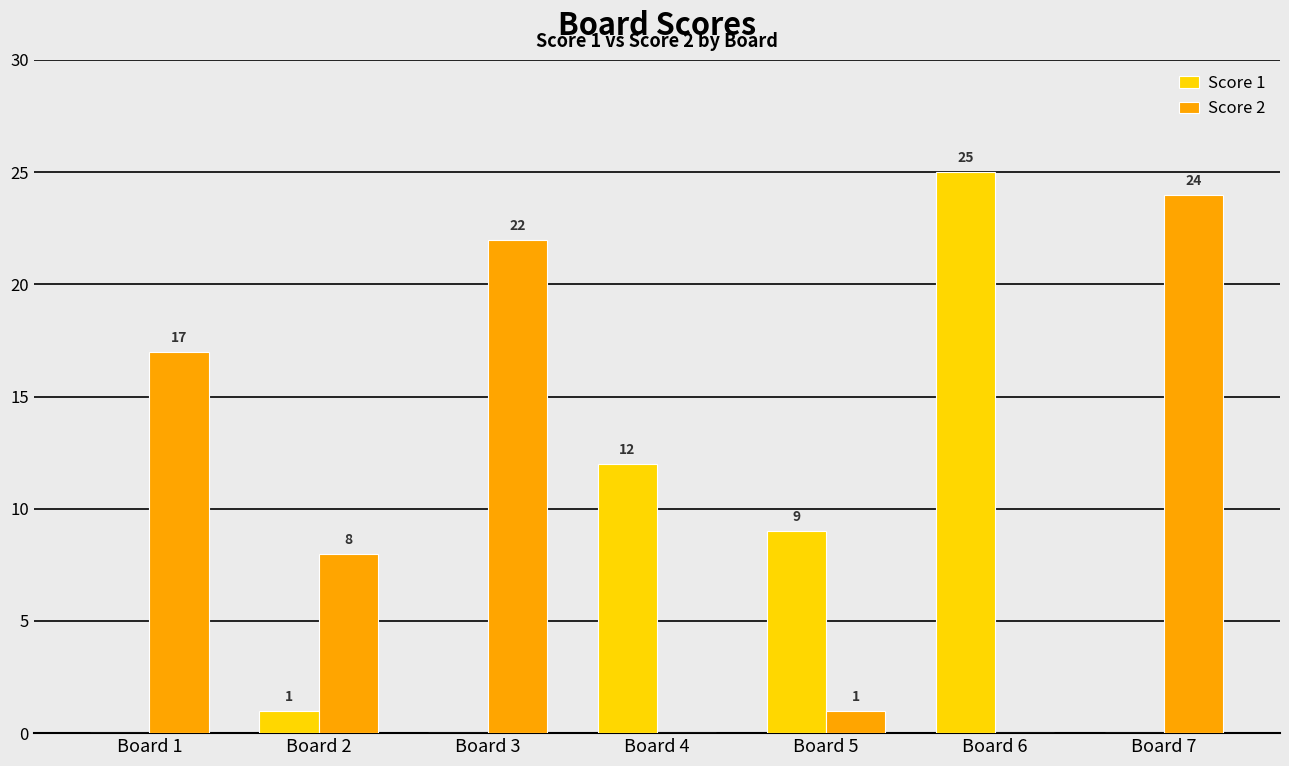

How many groups of bars are there?

7